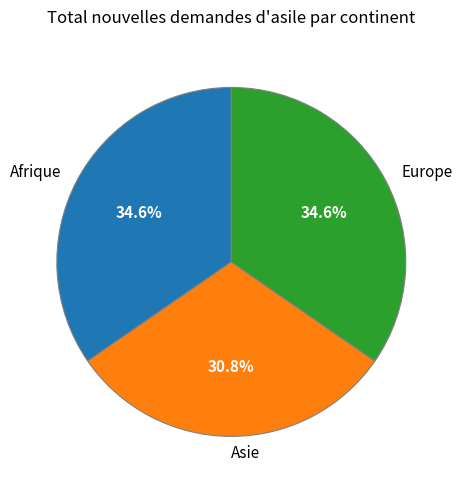

To the nearest percent, what portion does Asie represent?

31%